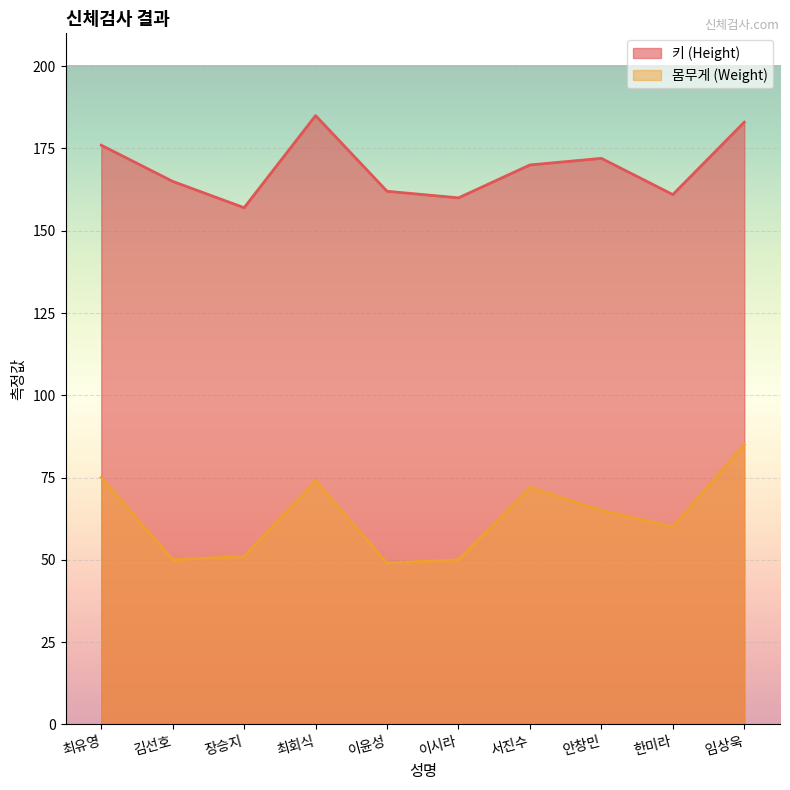

The 키 (Height) series shows 172 at 안창민. True or false?

True